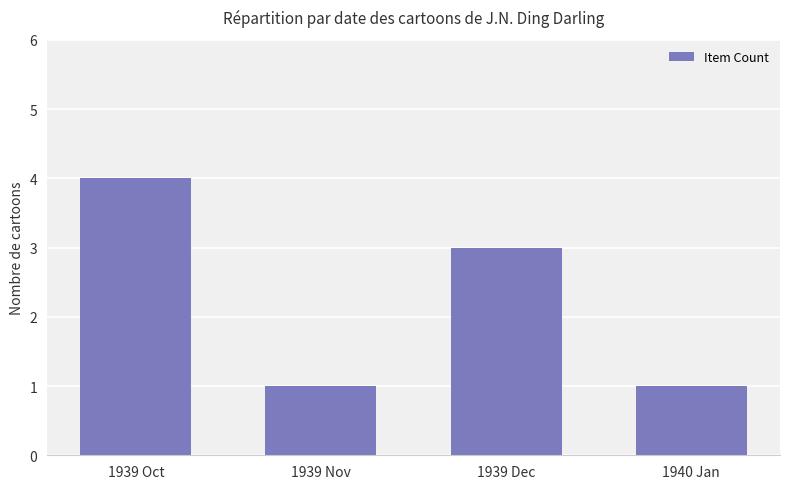

Which label corresponds to the largest value in the chart?

1939 Oct